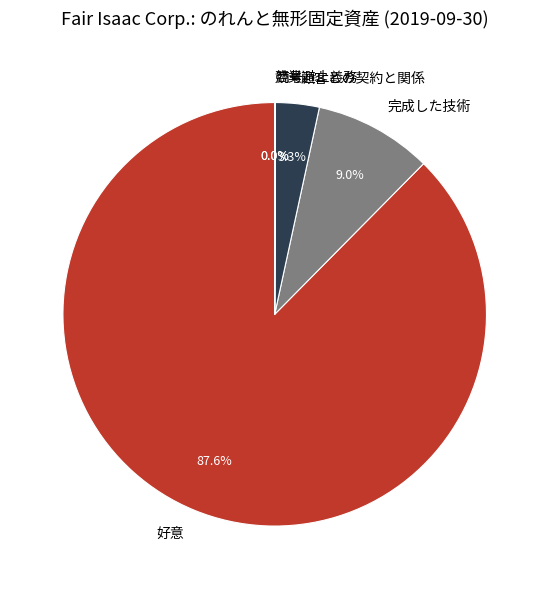

What portion of the pie excludes 顧客との契約と関係?

96.7%